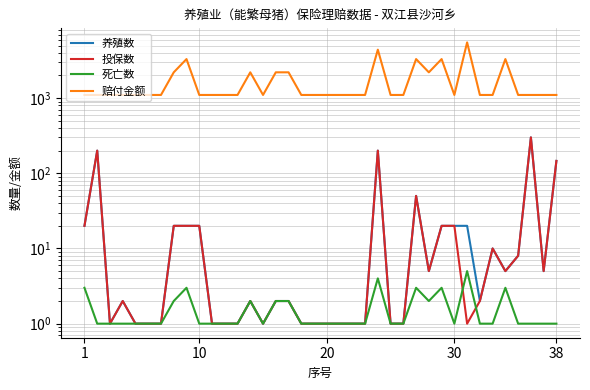

How many interior local peaks does the 养殖数 series have?

7